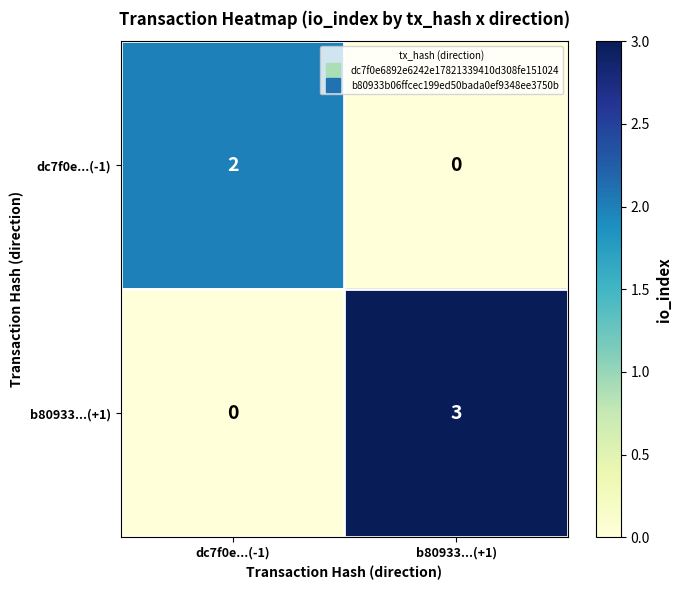

What is the sum of the b80933...(+1) values at dc7f0e...(-1) and b80933...(+1)?

3